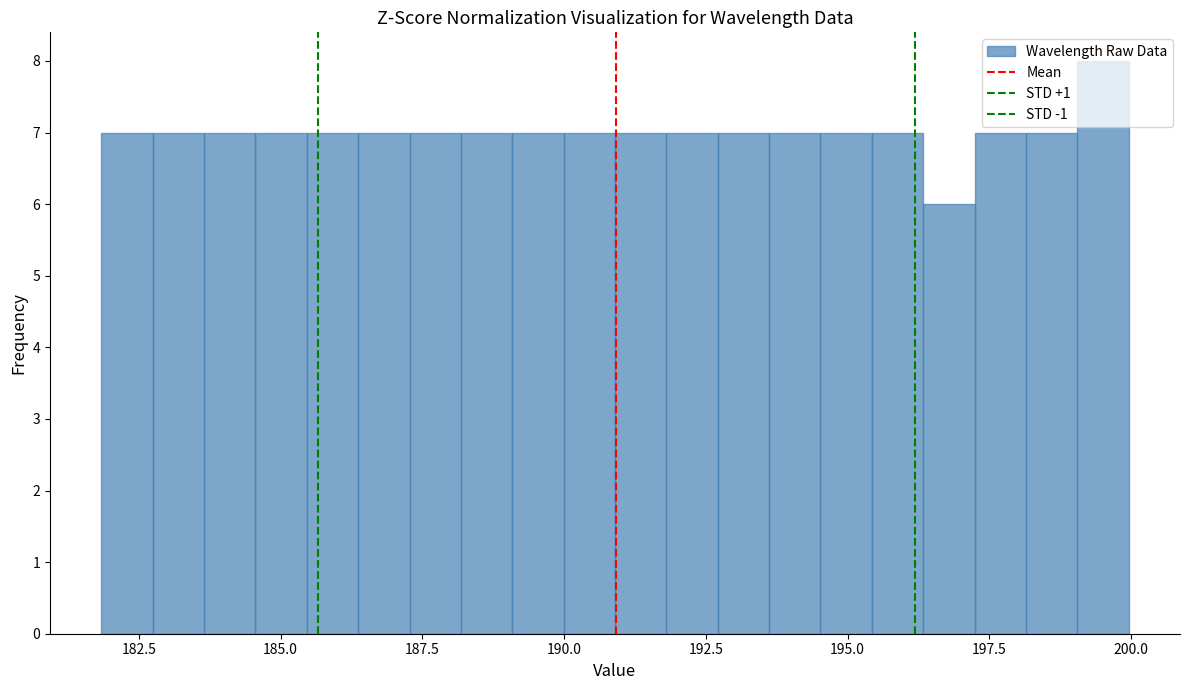

Around what value on the x-axis is the tallest bar? Give the approximate position of its centre, as read against the axis.

199.5